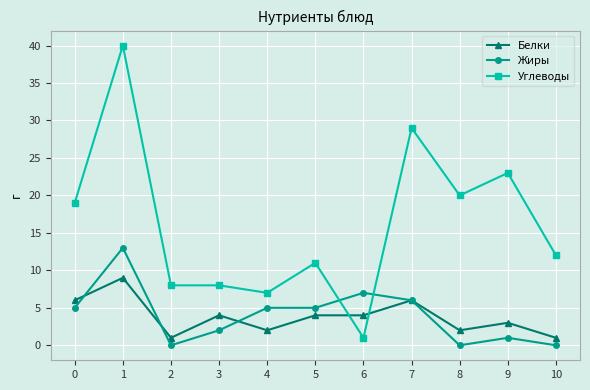

List the series in order of their peak value, lowest first.

Белки, Жиры, Углеводы